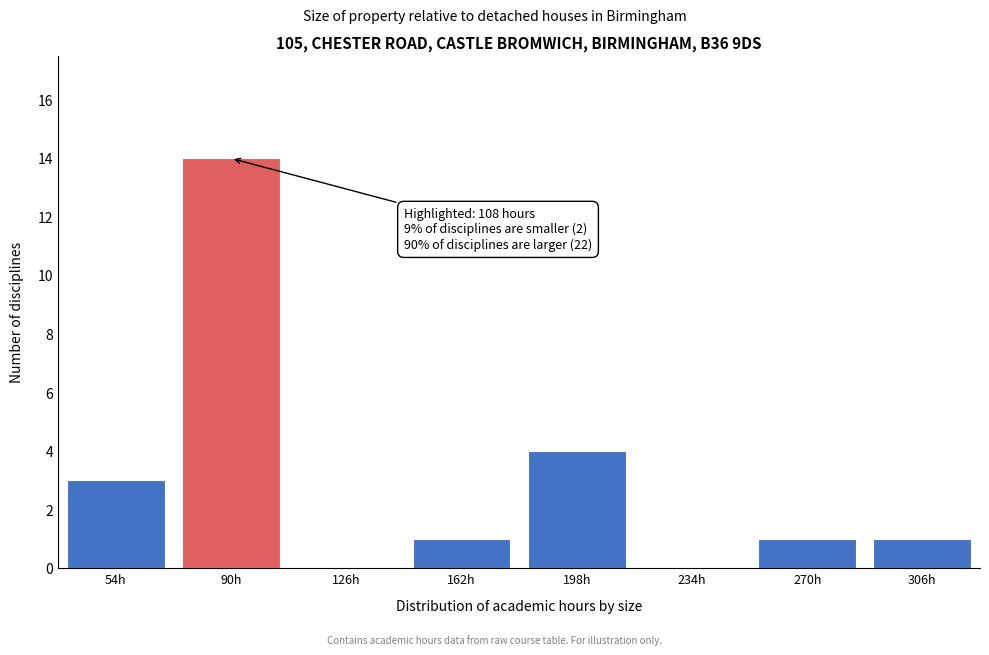

Reading right to left, list all the values displayed in this chart.

306h=1	270h=1	234h=0	198h=4	162h=1	126h=0	90h=14	54h=3